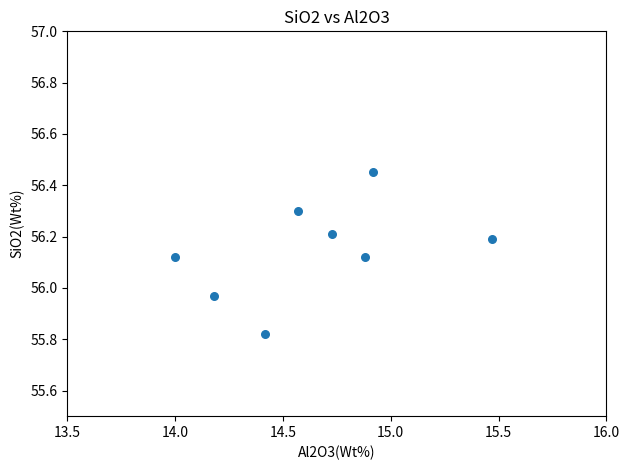

What is the average X value?

14.6